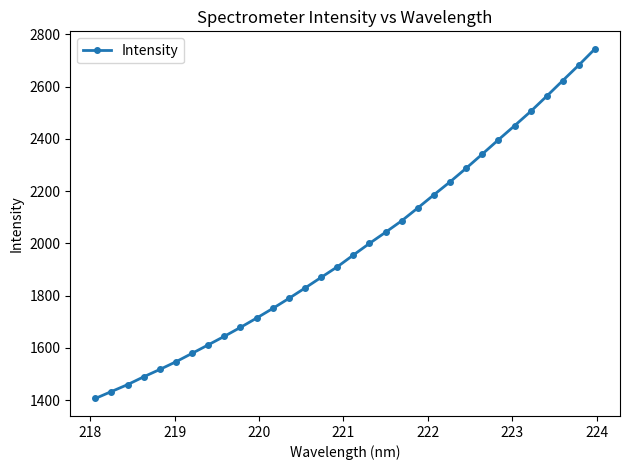

What is the value of the 25th point from the left?

2341.3